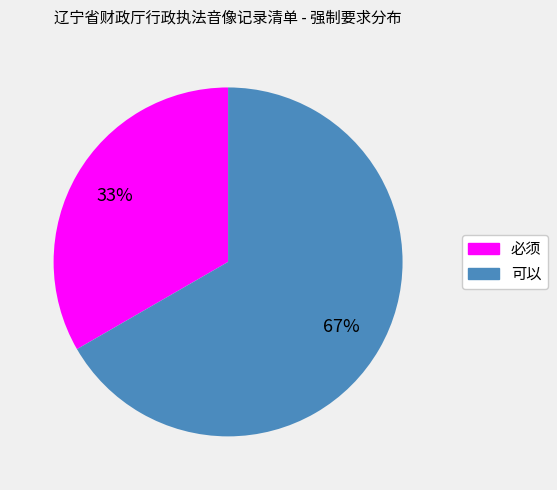

To the nearest percent, what is the average slice percentage?

50%